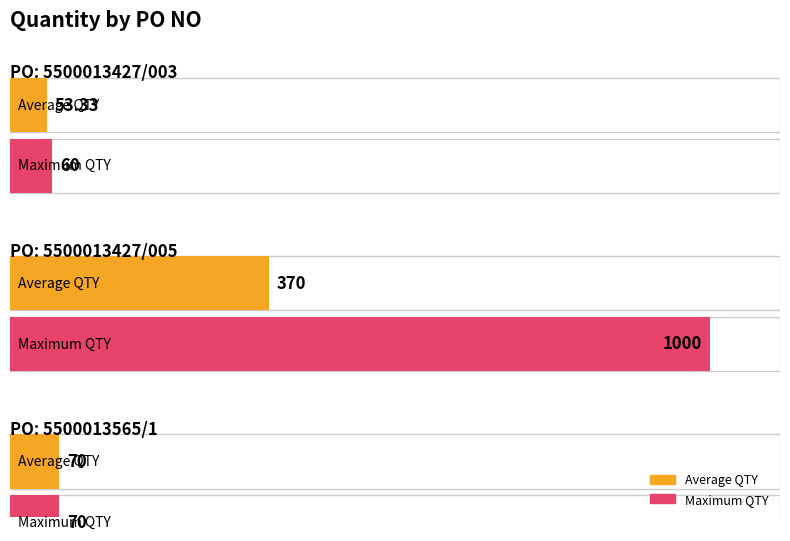

Read the value at 5500013427/003, to the nearest 50.

50